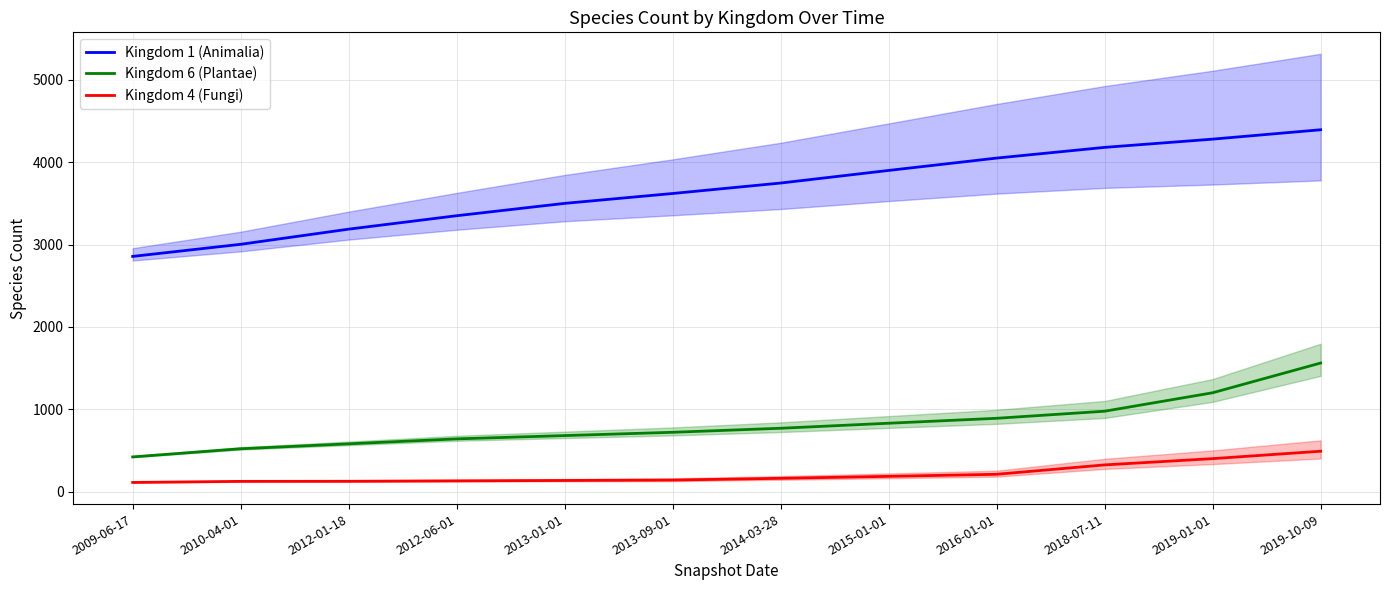

Is the value of Kingdom 6 (Plantae) at 2015-01-01 greater than the value of Kingdom 1 (Animalia) at 2010-04-01?

No